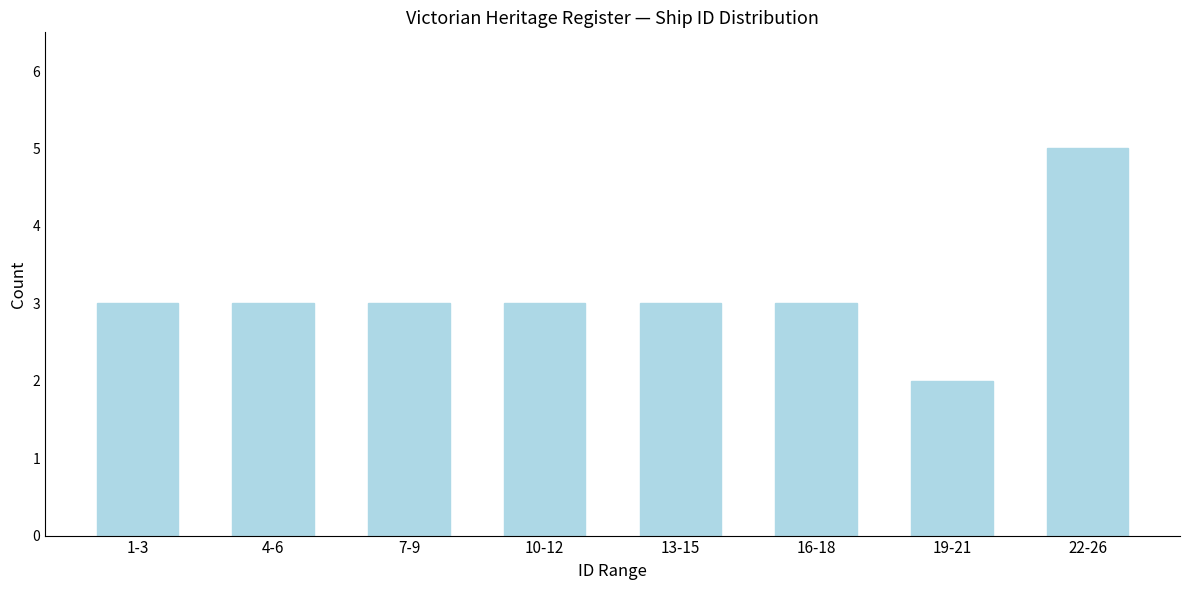

Reading left to right, extract all data points from this chart.

3	3	3	3	3	3	2	5